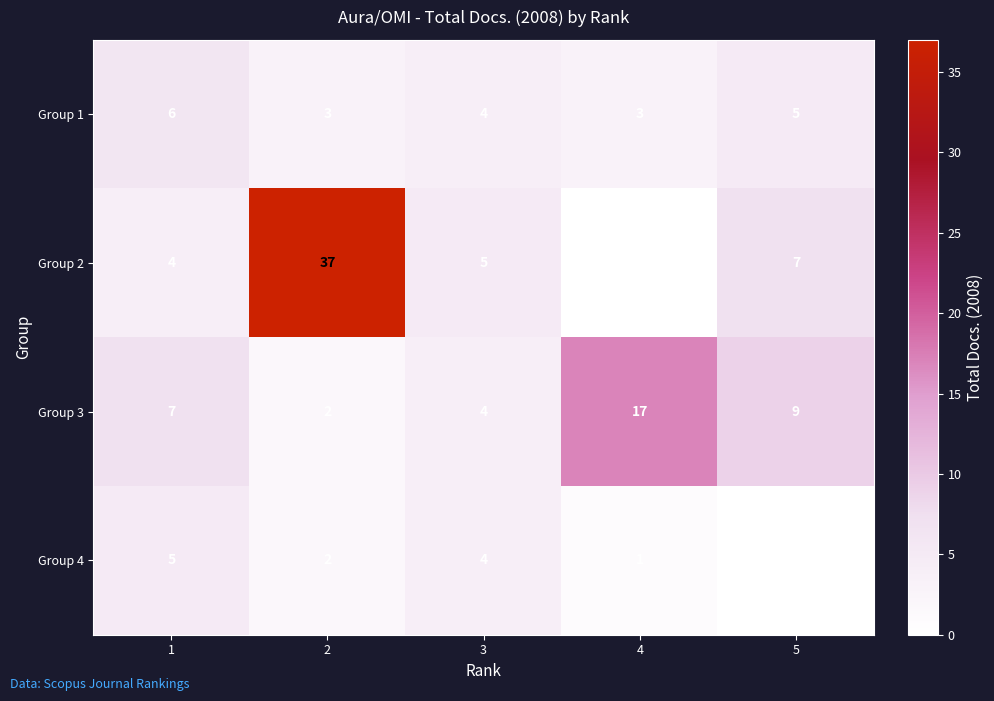

How many data points does each series have?

5